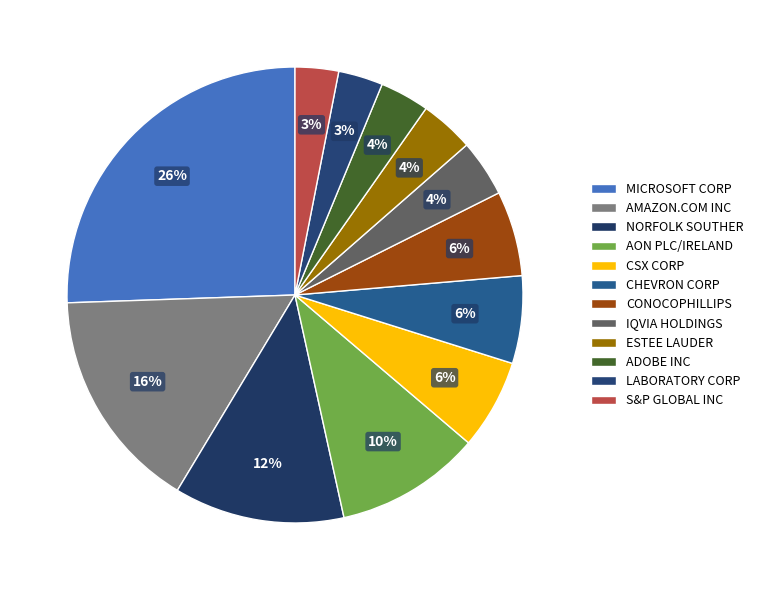

Count the number of slices in the pie.

12